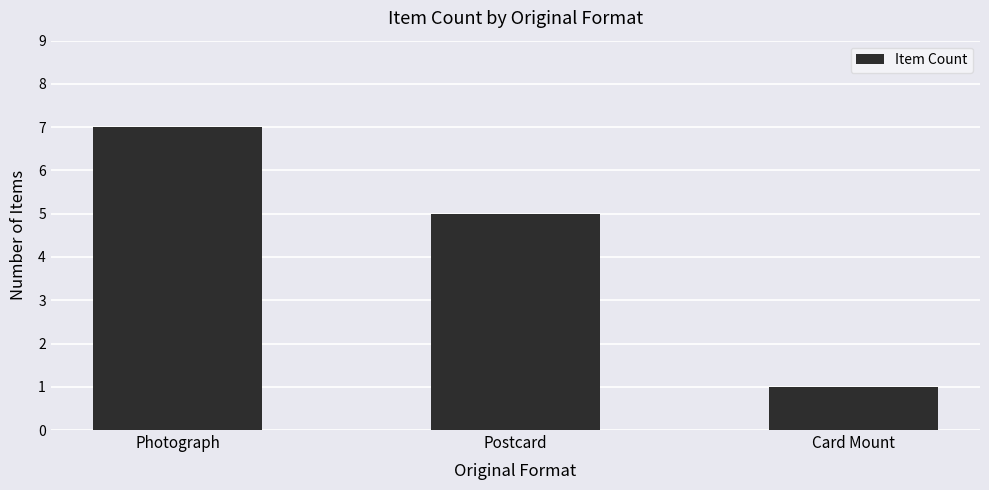

What is the value of the 3rd bar from the left?

1